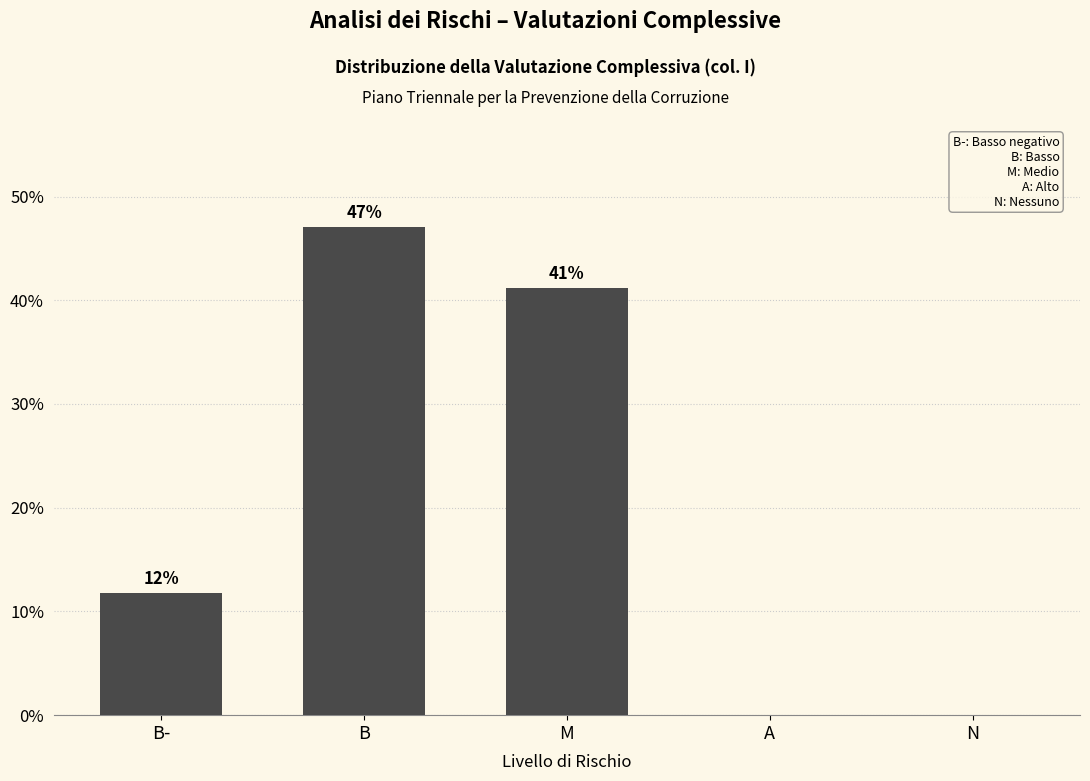

What is the sum of all values?

100.0